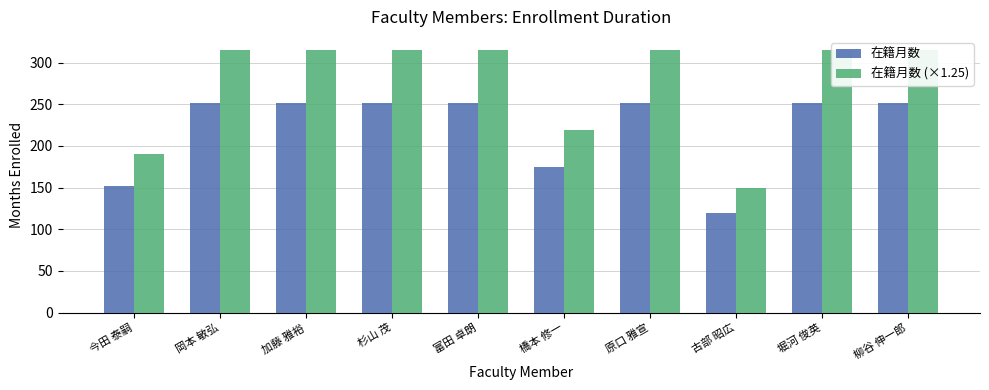

What is the value of the 在籍月数 (×1.25) bar at the 3rd from the left?

315.0